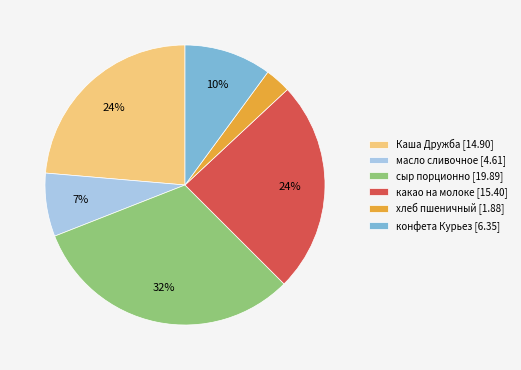

Count the number of slices in the pie.

6